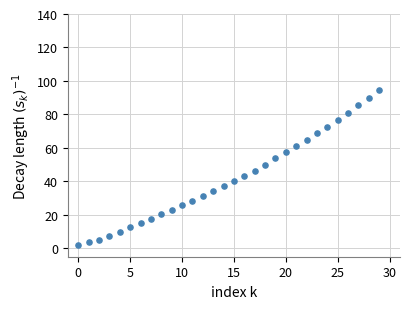

Count the number of points in this scatter plot.

30